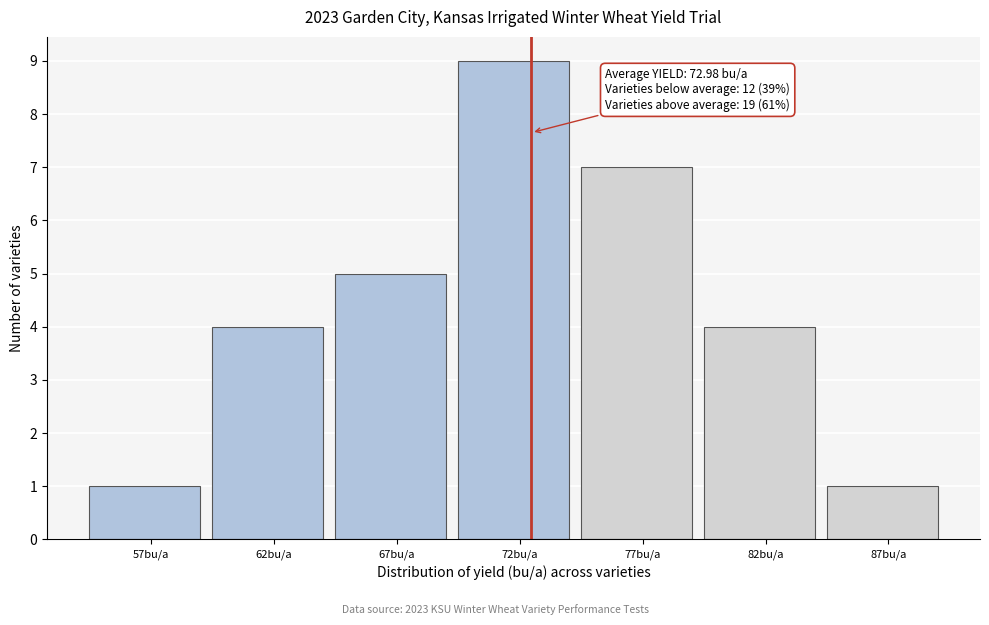

Reading left to right, what are all the values shown in this chart?

57bu/a=1	62bu/a=4	67bu/a=5	72bu/a=9	77bu/a=7	82bu/a=4	87bu/a=1